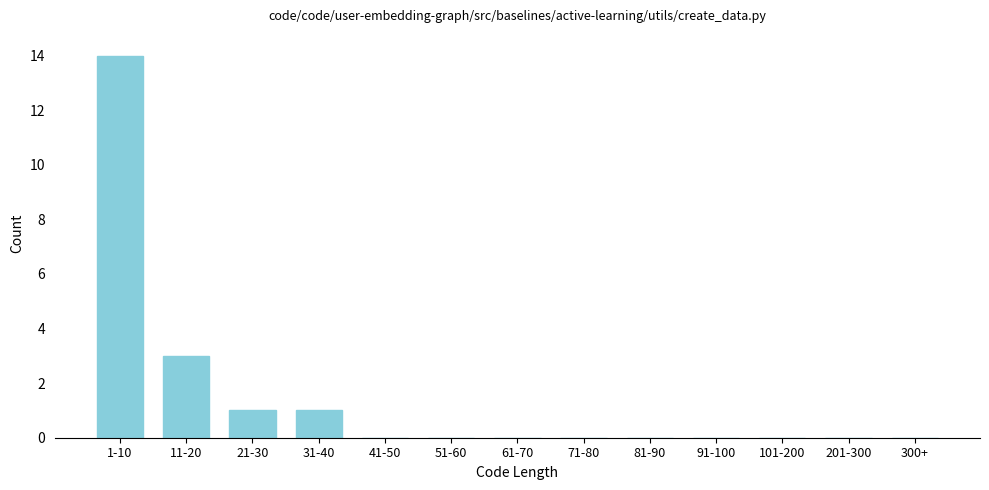

Reading right to left, extract all data points from this chart.

300+=0	201-300=0	101-200=0	91-100=0	81-90=0	71-80=0	61-70=0	51-60=0	41-50=0	31-40=1	21-30=1	11-20=3	1-10=14